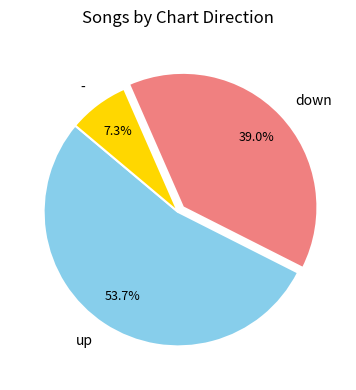

Which has a higher value, down or -?

down